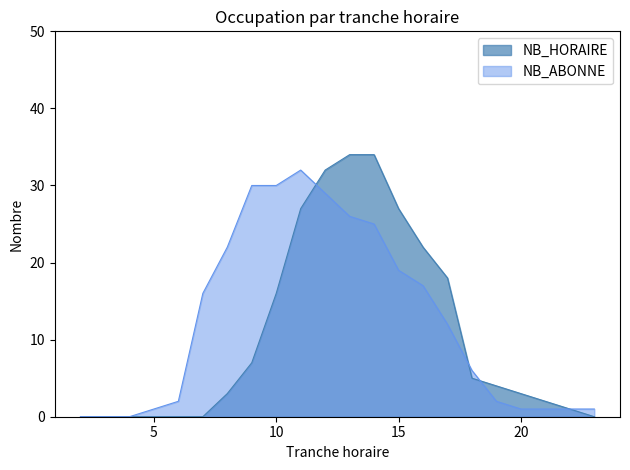

Count the number of categories in the chart.

22